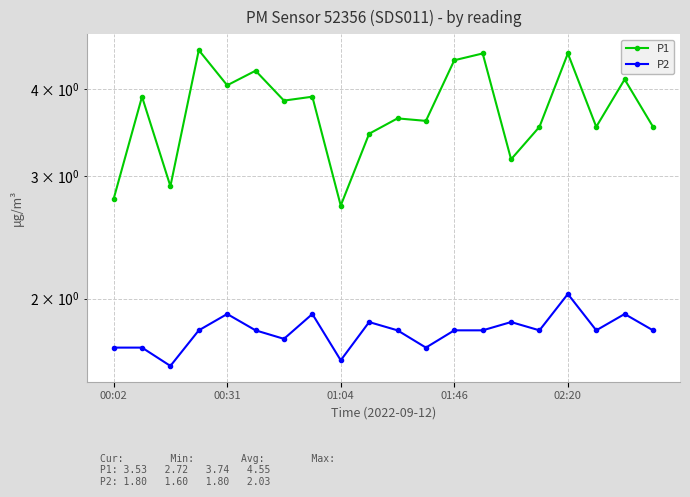

Is the value of P2 at 01:46 greater than the value of P1 at 00:02?

No